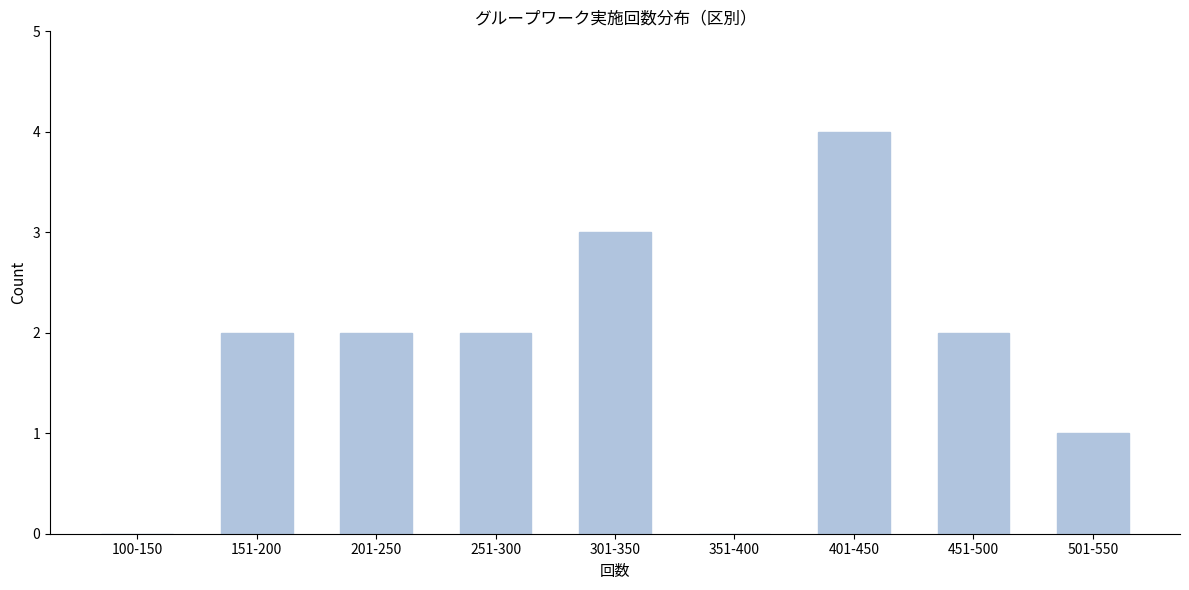

Reading left to right, extract all data points from this chart.

100-150=0	151-200=2	201-250=2	251-300=2	301-350=3	351-400=0	401-450=4	451-500=2	501-550=1